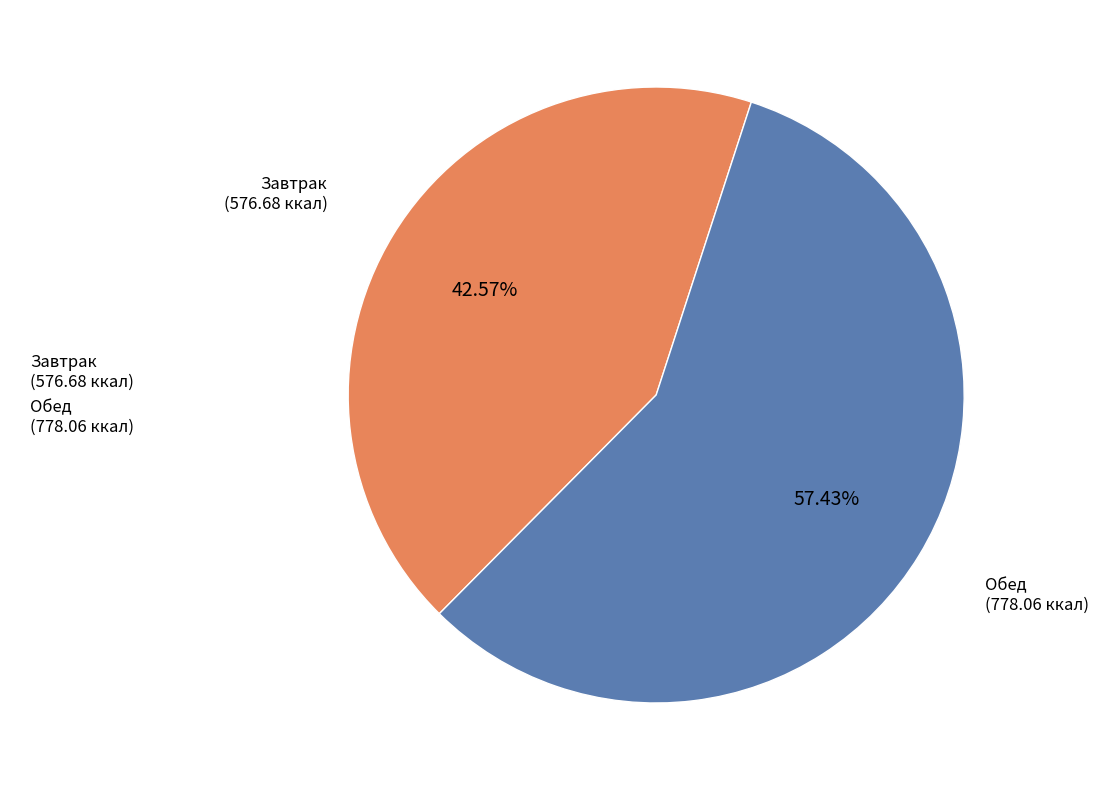

What is the majority slice?

Обед